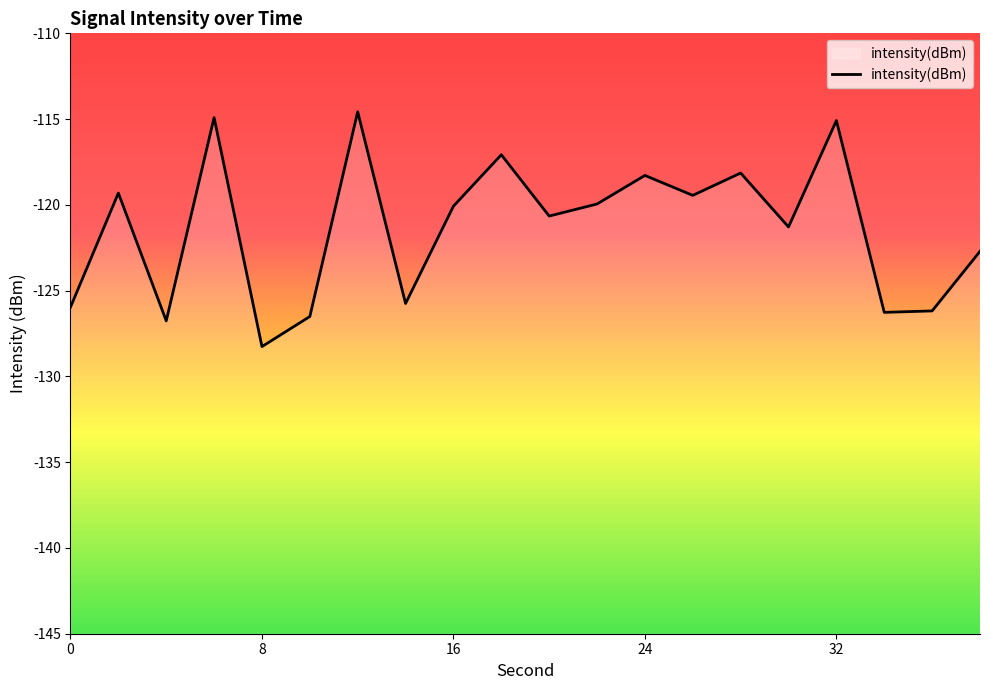

Which category has the lowest value across all series?

8